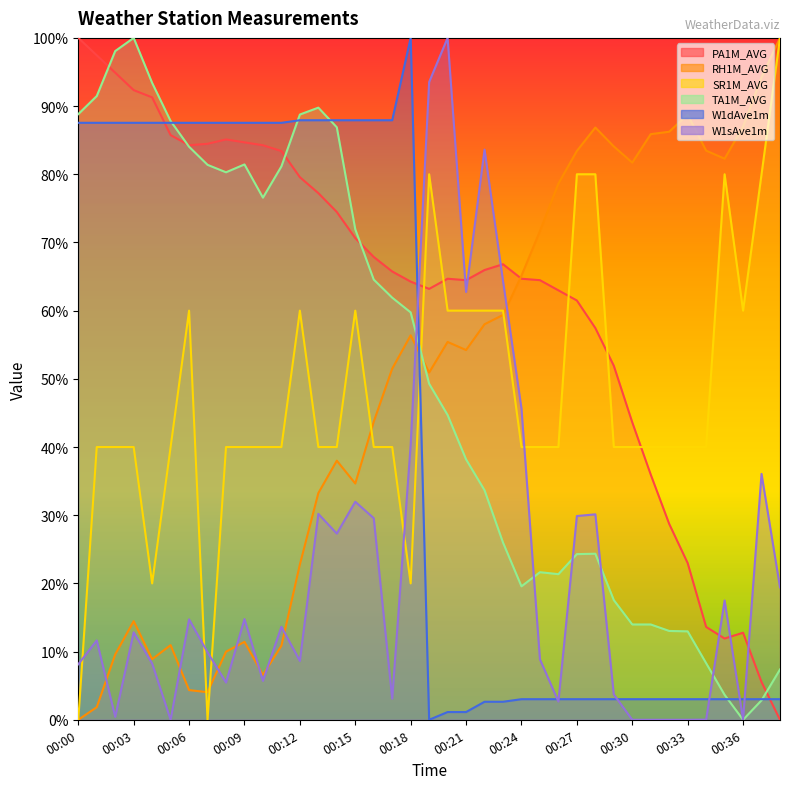

What is the highest value of the RH1M_AVG series?

100.0